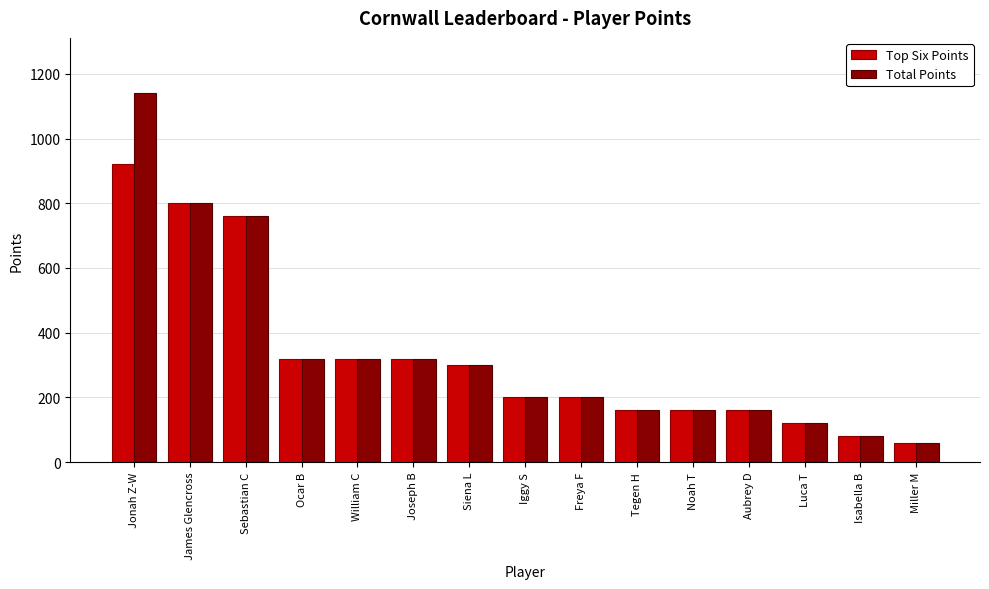

What is the label of the 12th bar from the right?

Ocar B